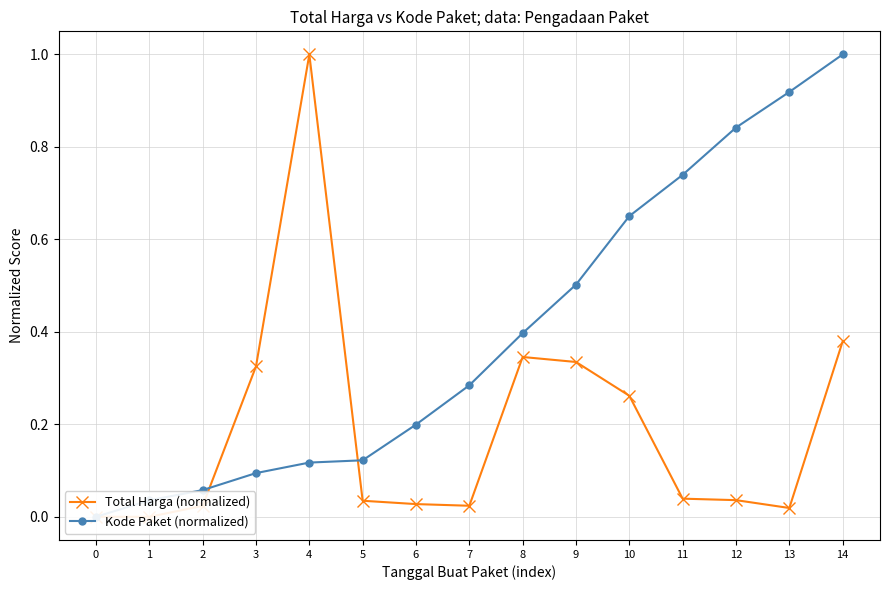

What is the difference between the maximum and minimum values in the Kode Paket (normalized) series?

1.0